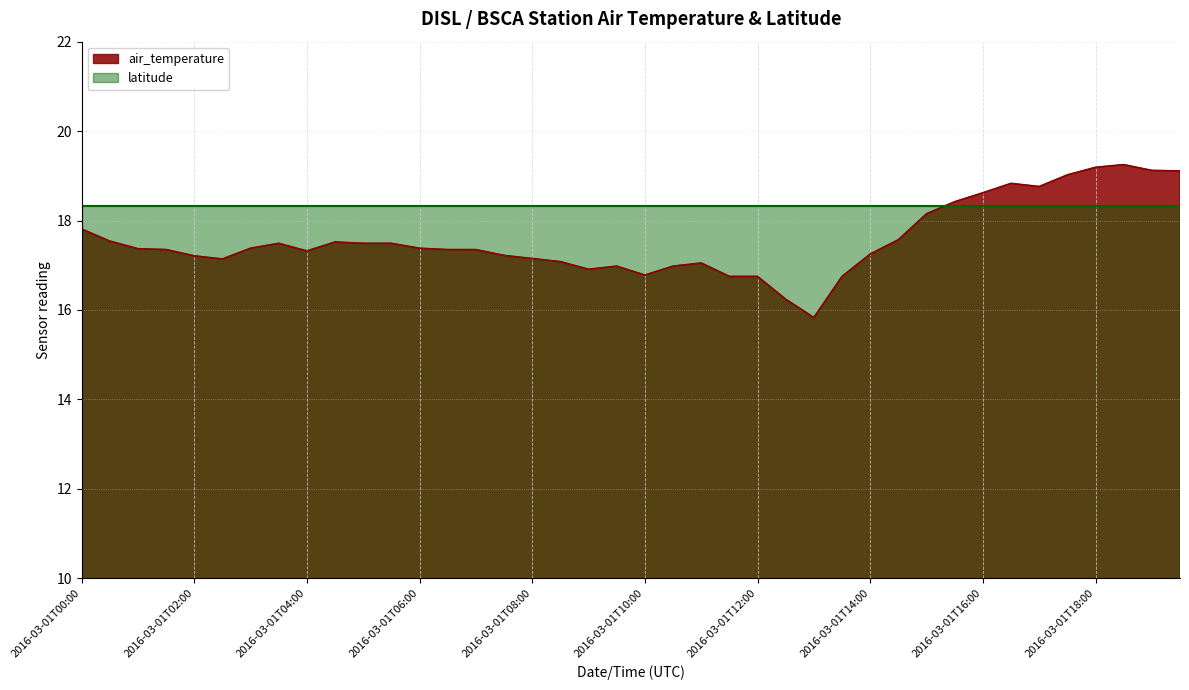

The chart shows a value of 9.8 at 2016-03-01T16:00. True or false?

False